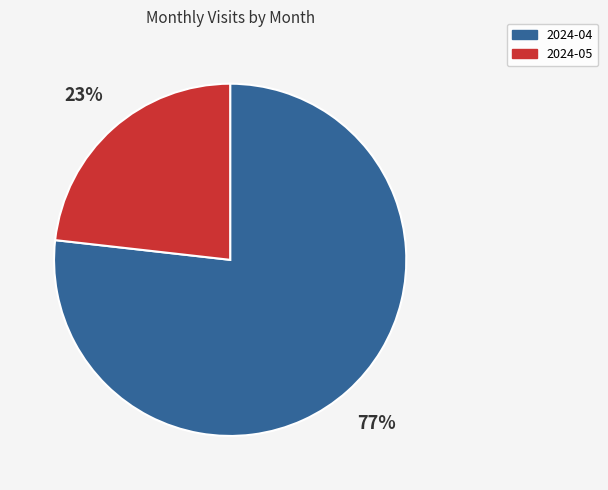

Which category accounts for the majority?

2024-04